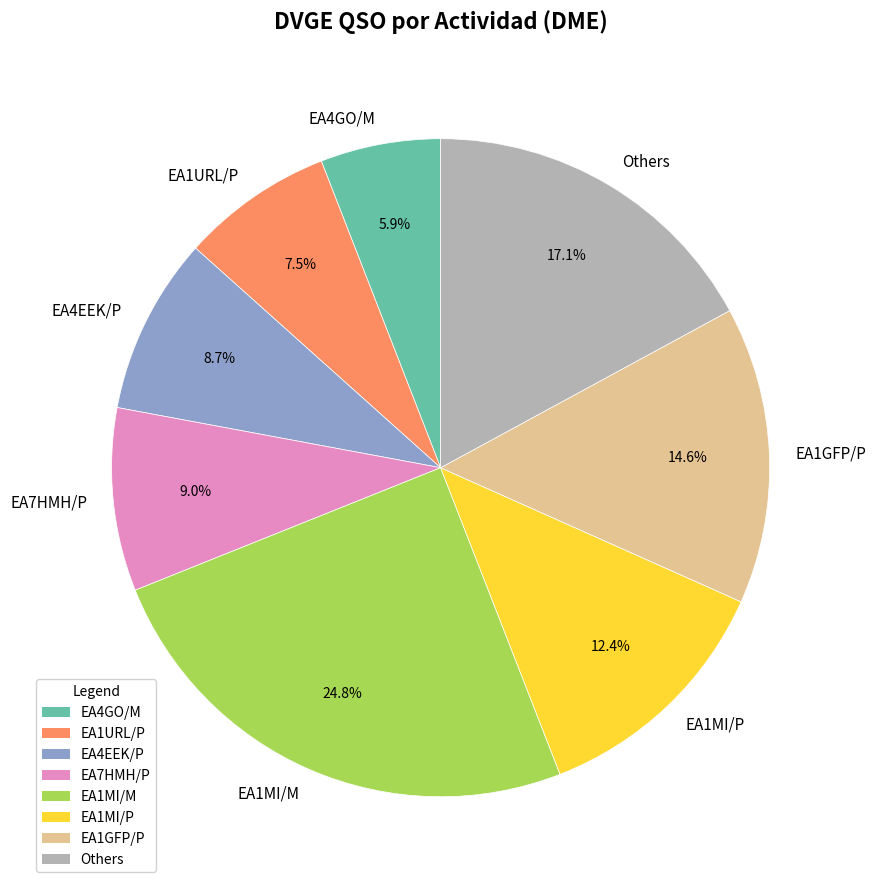

How many slices are in this pie chart?

8